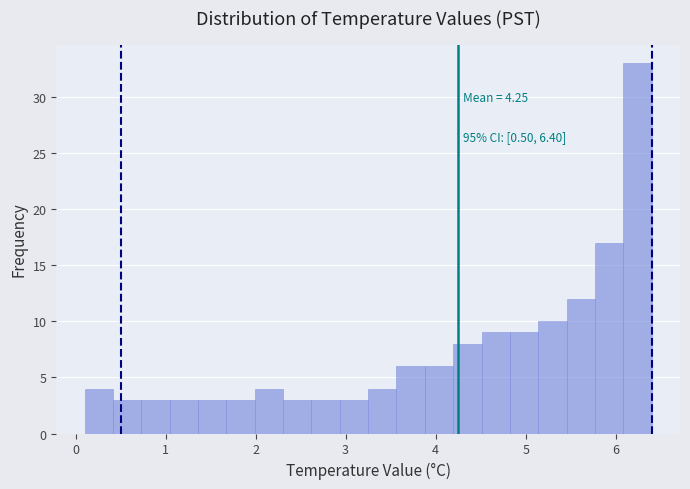

Read against the x-axis, roughly where is the centre of the tallest bar?

6.2